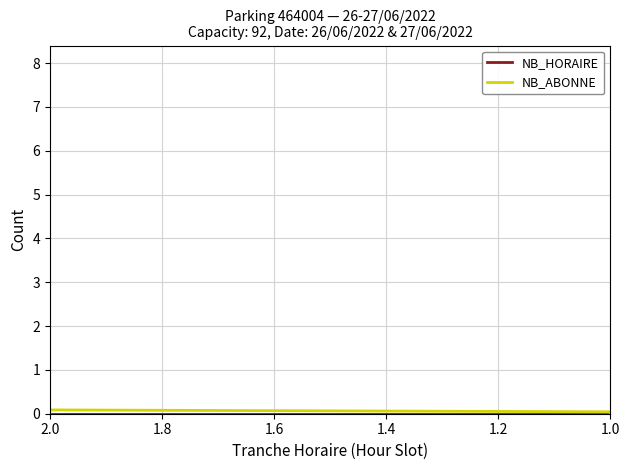

Which label corresponds to the smallest value in the chart?

2.0